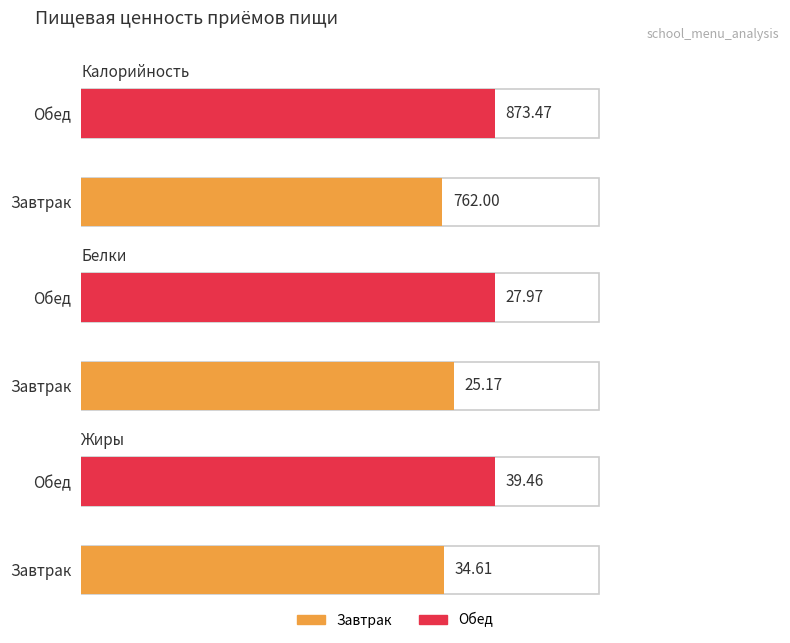

What is the value of the Жиры bar at the 2nd from the left?

39.5